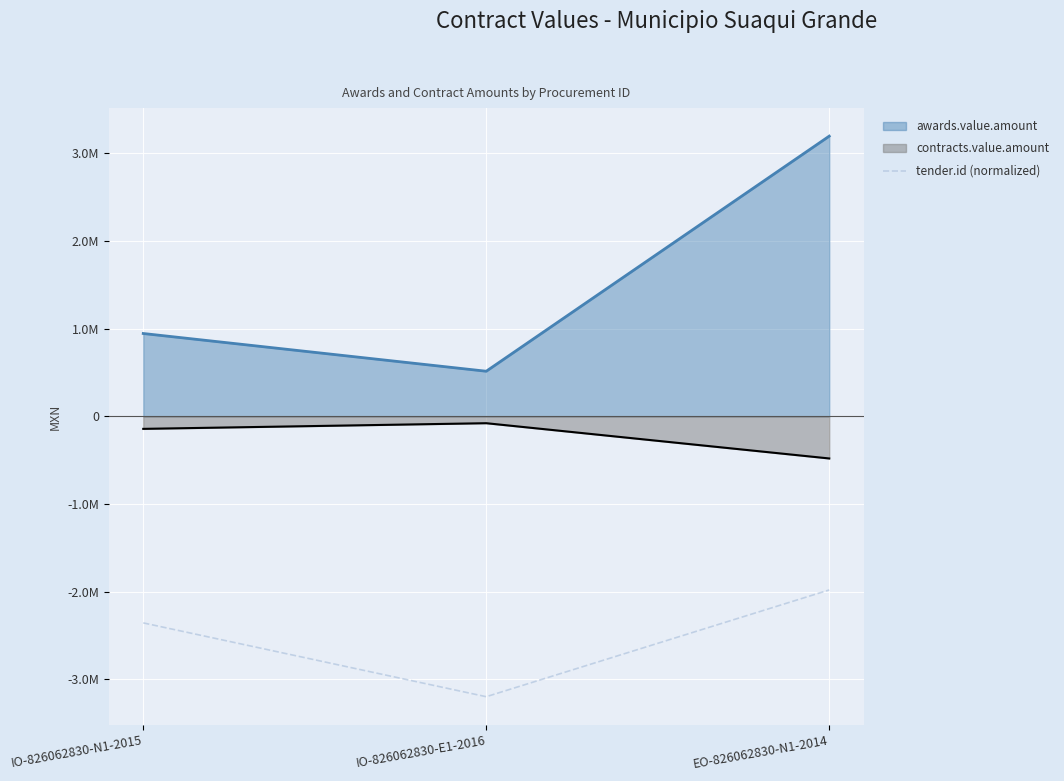

Rank the categories by value from lowest to highest.

IO-826062830-E1-2016, IO-826062830-N1-2015, EO-826062830-N1-2014